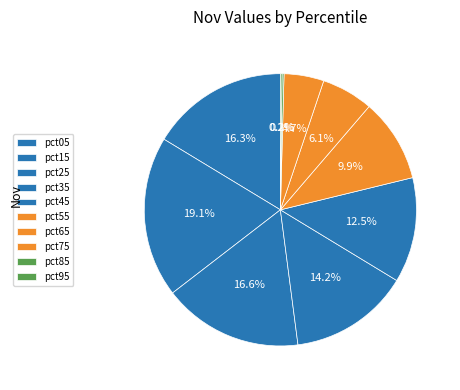

What percentage is NOT represented by pct25?

83.4%